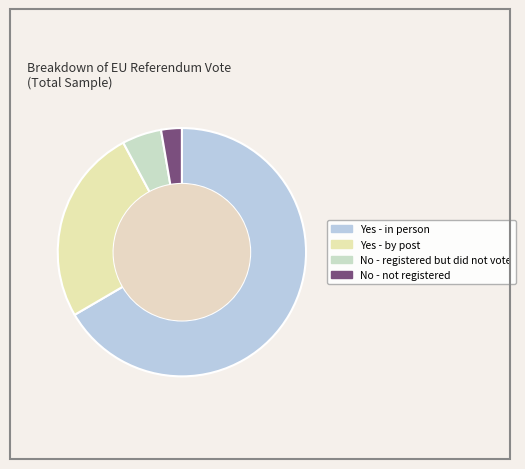

Rank the categories by value from highest to lowest.

Yes - in person, Yes - by post, No - registered but did not vote, No - not registered